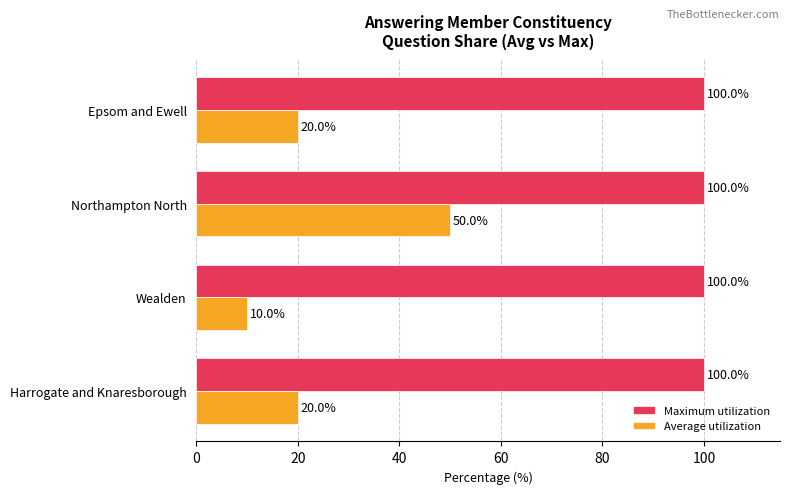

List the series in order of their peak value, lowest first.

Average utilization, Maximum utilization